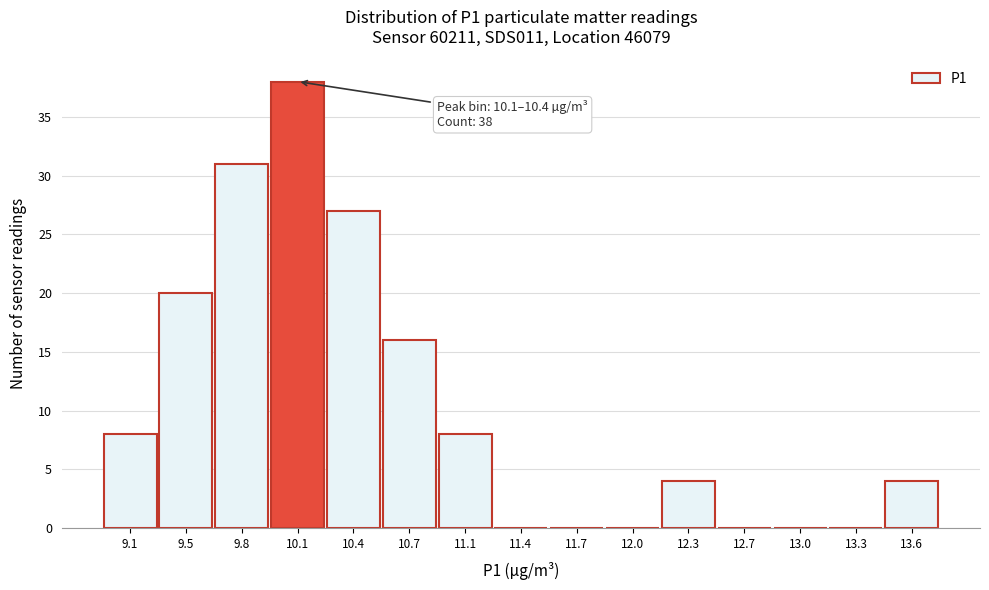

Reading left to right, what are all the values shown in this chart?

9.1=8	9.5=20	9.8=31	10.1=38	10.4=27	10.7=16	11.1=8	11.4=0	11.7=0	12.0=0	12.3=4	12.7=0	13.0=0	13.3=0	13.6=4